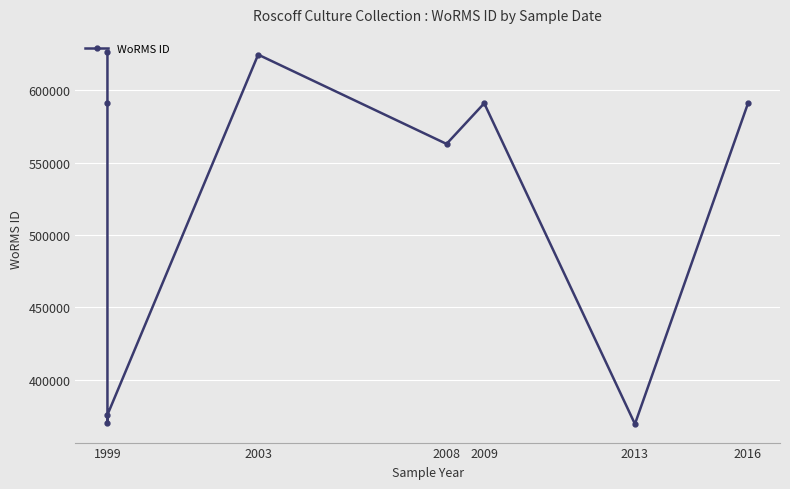

Reading right to left, what are all the values shown in this chart?

590823	369473	590920	562852	624507	375817	369855	590828	625997